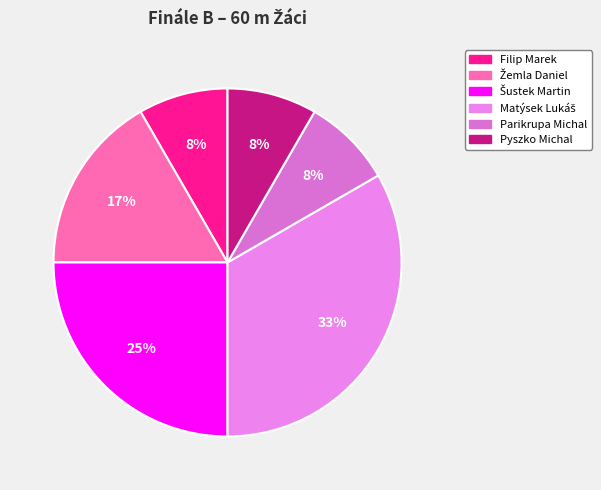

Is there a majority slice in this chart?

No